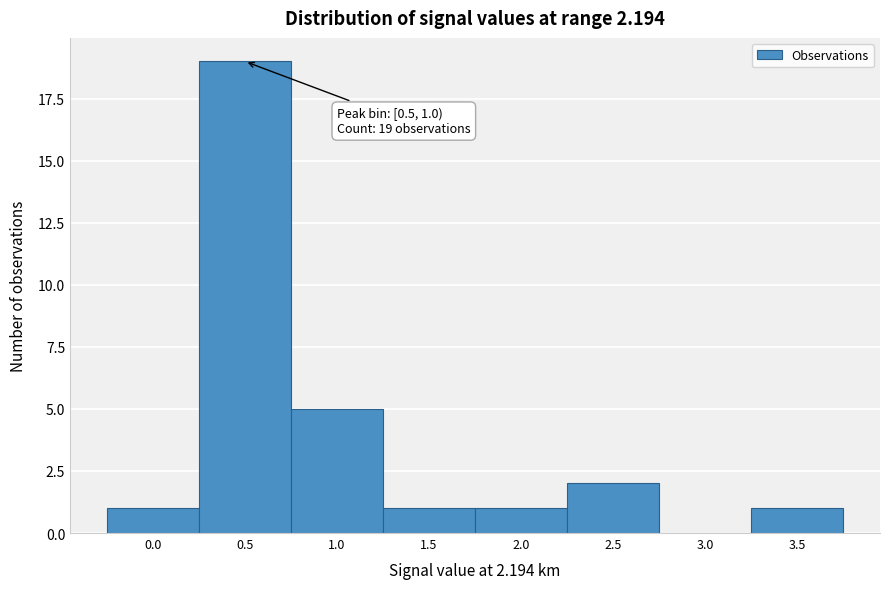

Reading left to right, transcribe all the data shown in this chart.

0.0=1	0.5=19	1.0=5	1.5=1	2.0=1	2.5=2	3.0=0	3.5=1